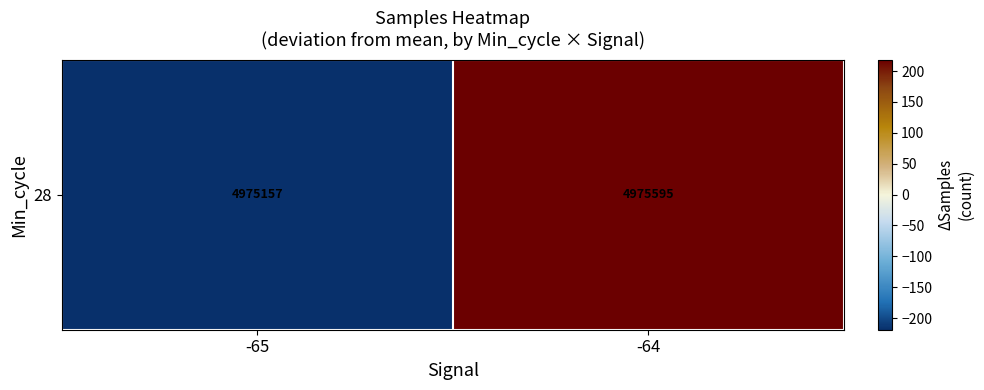

Rank the categories by value from lowest to highest.

-65, -64